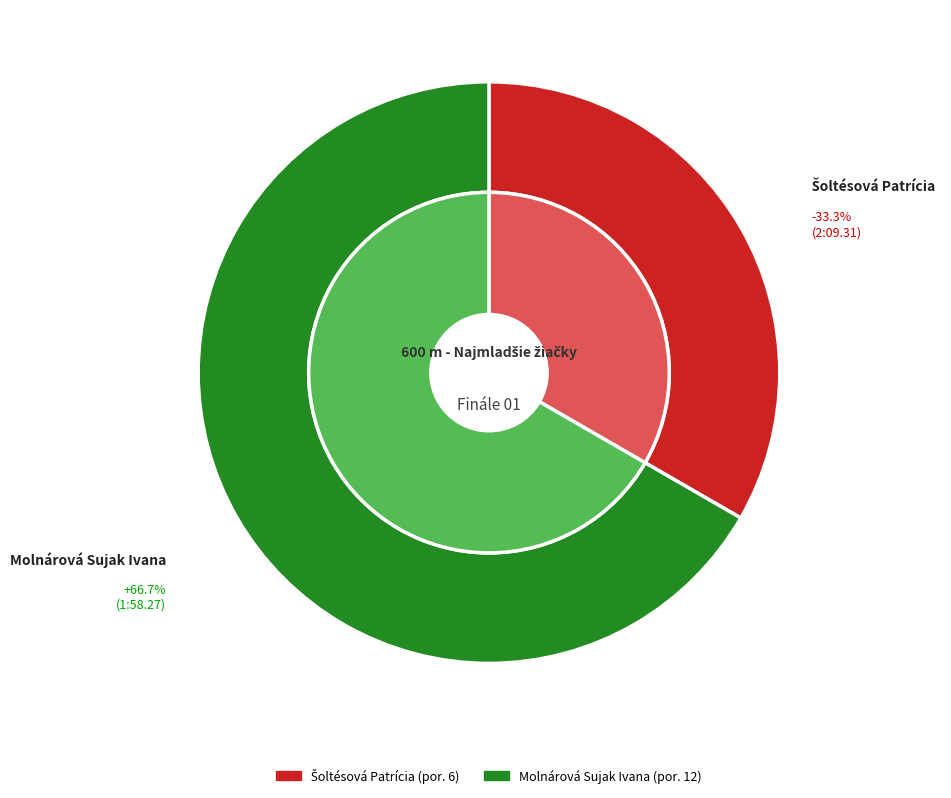

How many slices are in this pie chart?

2